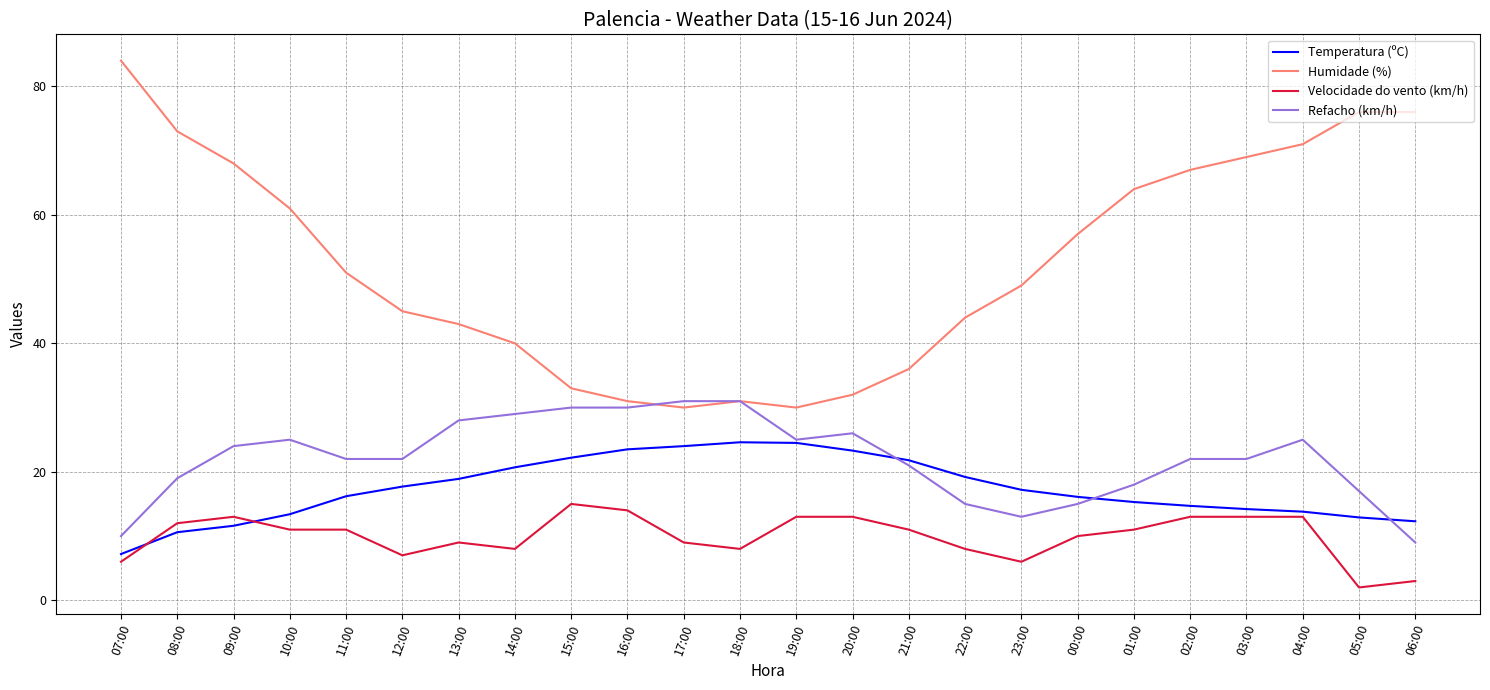

What is the difference between the maximum and minimum values in the Temperatura (ºC) series?

17.4